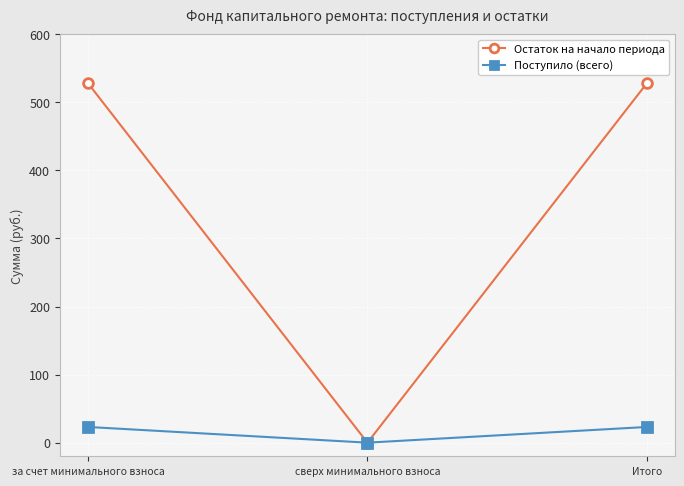

Reading right to left, transcribe all the data shown in this chart.

Остаток на начало периода: Итого=528.2	сверх минимального взноса=0.0	за счет минимального взноса=528.2
Поступило (всего): Итого=23.1	сверх минимального взноса=0.0	за счет минимального взноса=23.1